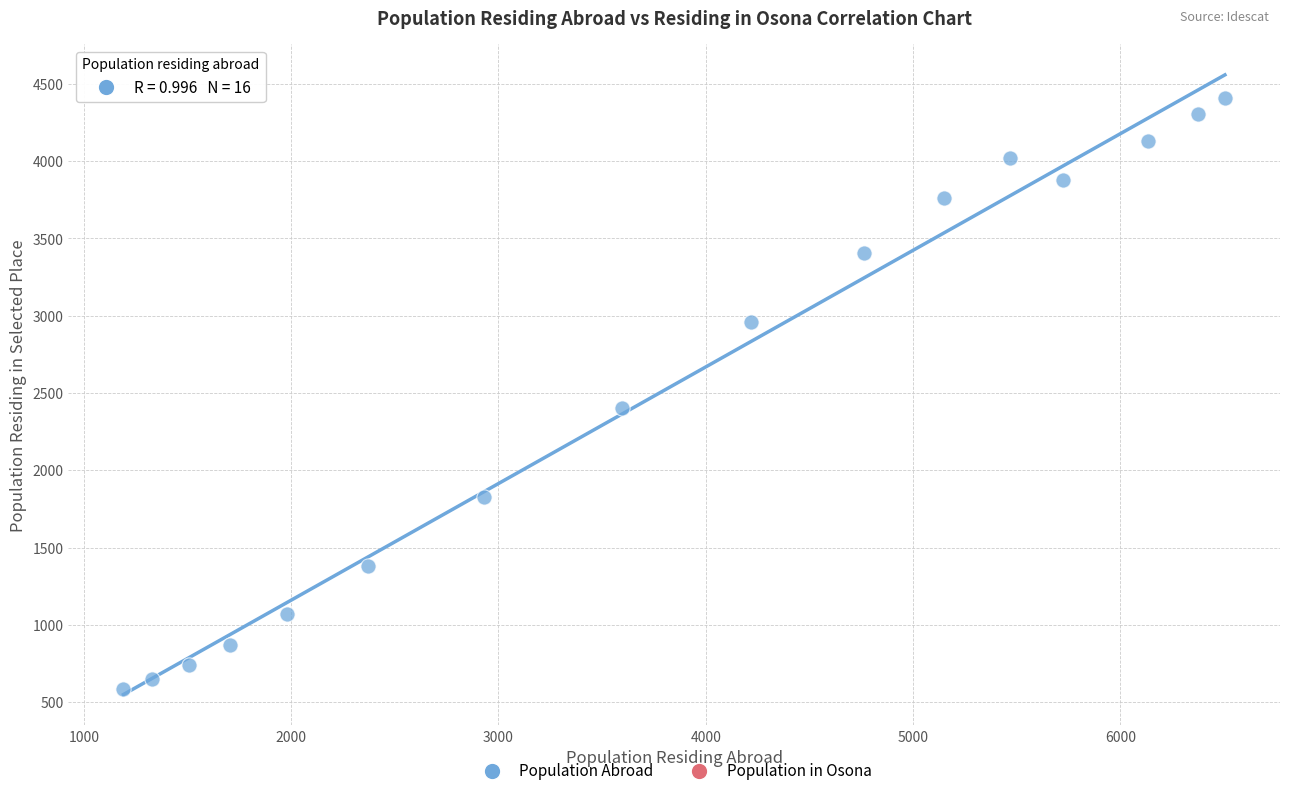

What Y value in the scatter plot is closest to 2497?

2404